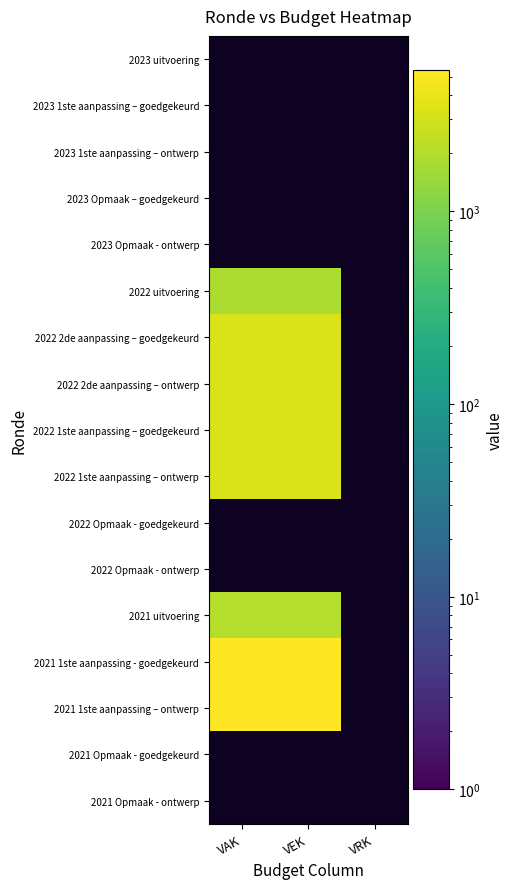

Is it true that 2021 uitvoering equals 2100.0 at VEK?

True